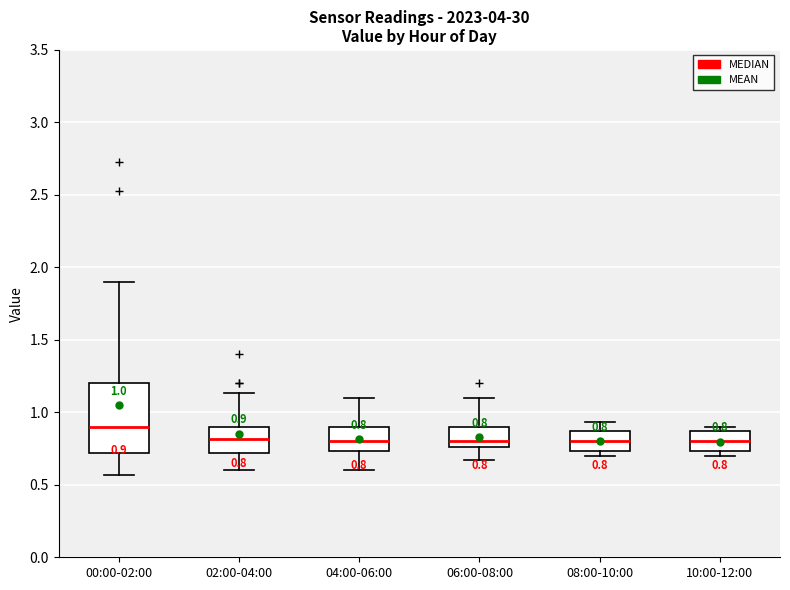

Comparing the boxes themselves (not the whiskers), which one is the tallest?

00:00-02:00